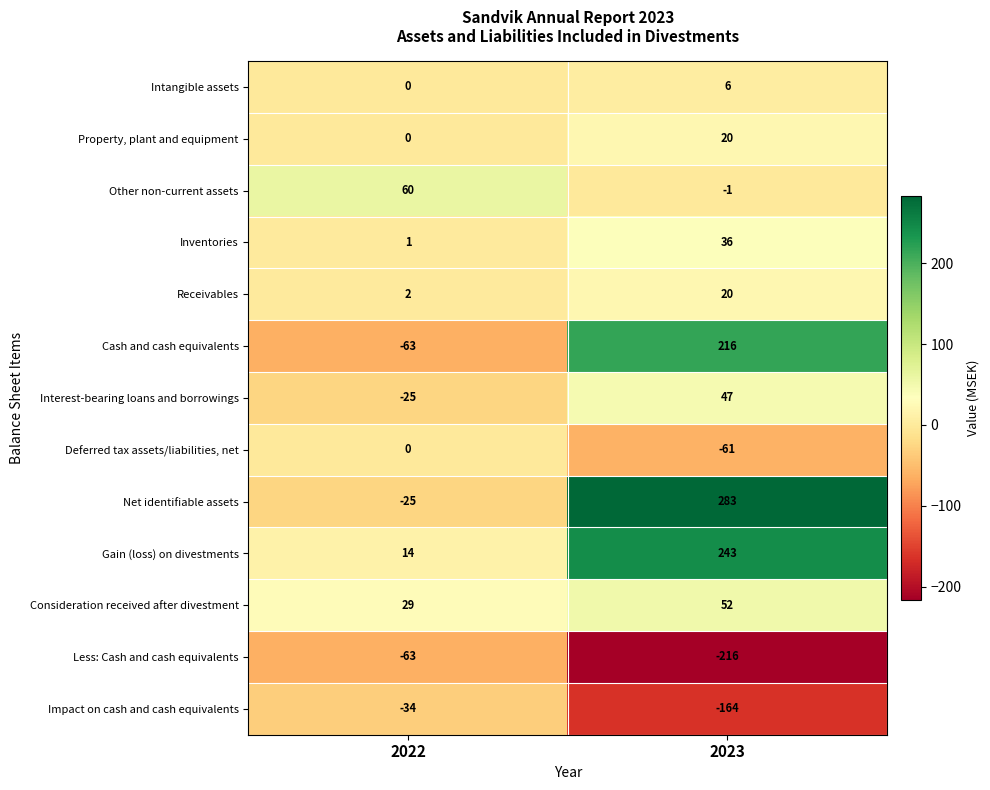

What is the total value across all series at 2022?

-104